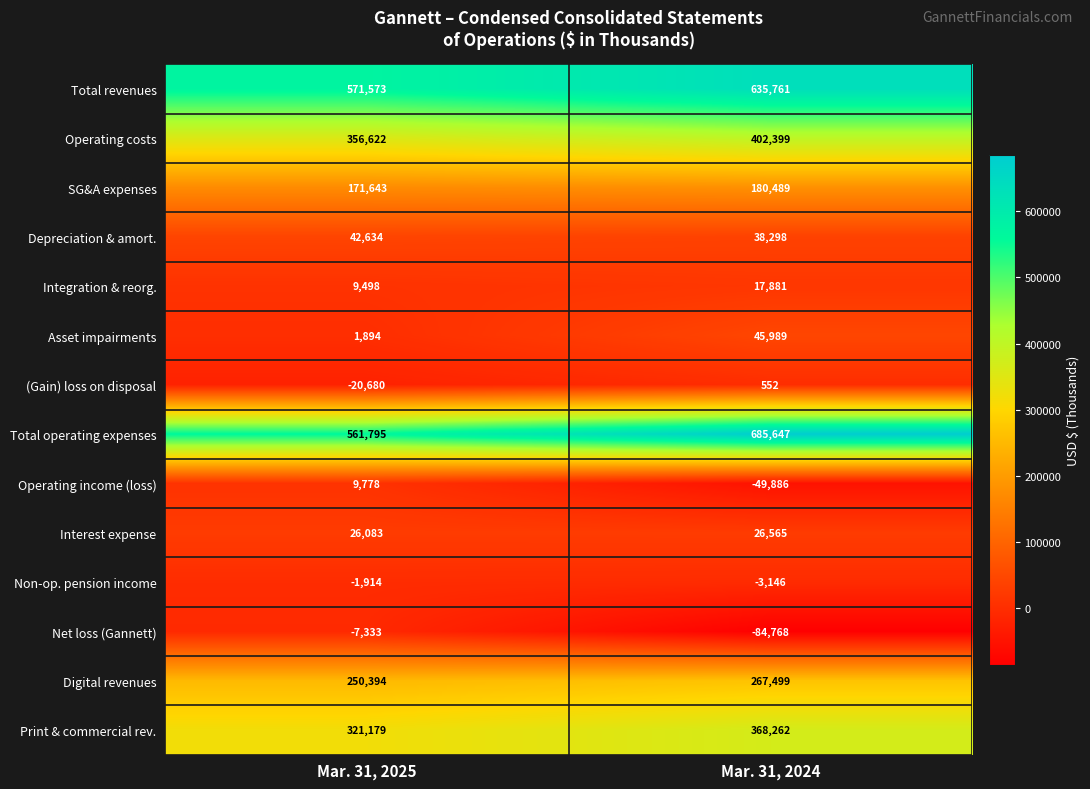

What is the average value of the Asset impairments series?

23942